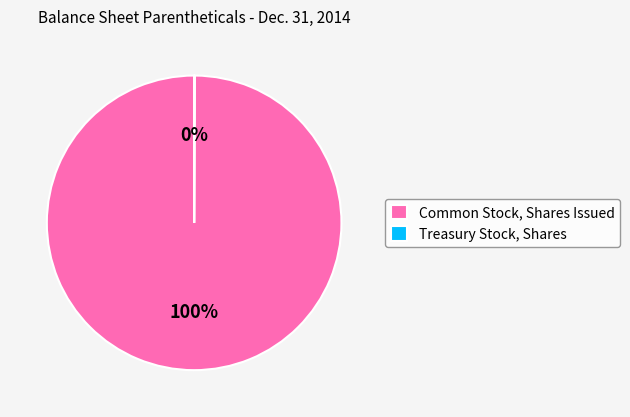

To the nearest percent, what is the difference between the largest and smallest slice percentages?

100%